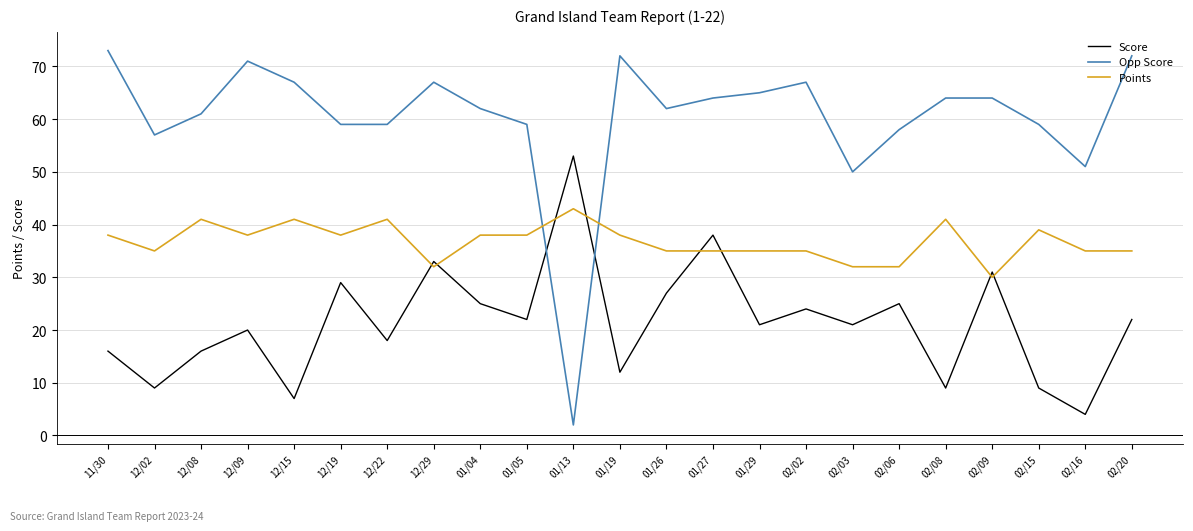

What is the maximum value shown in the chart?

73